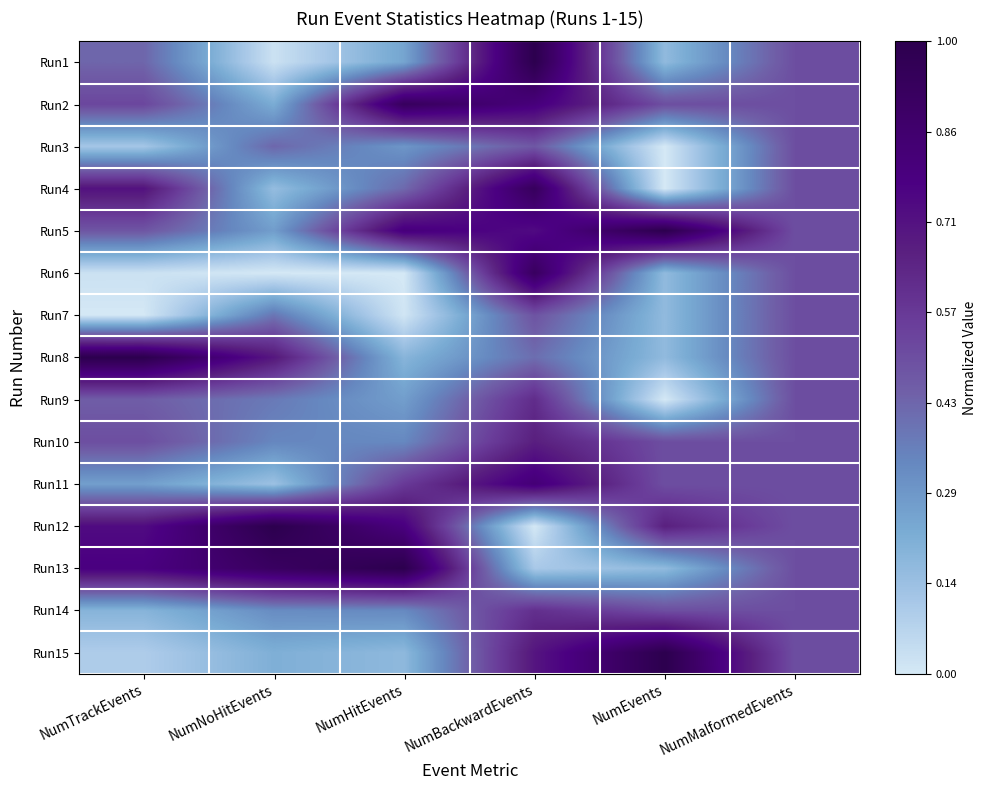

What is the spread (max minus min) of values at NumTrackEvents?

1.0